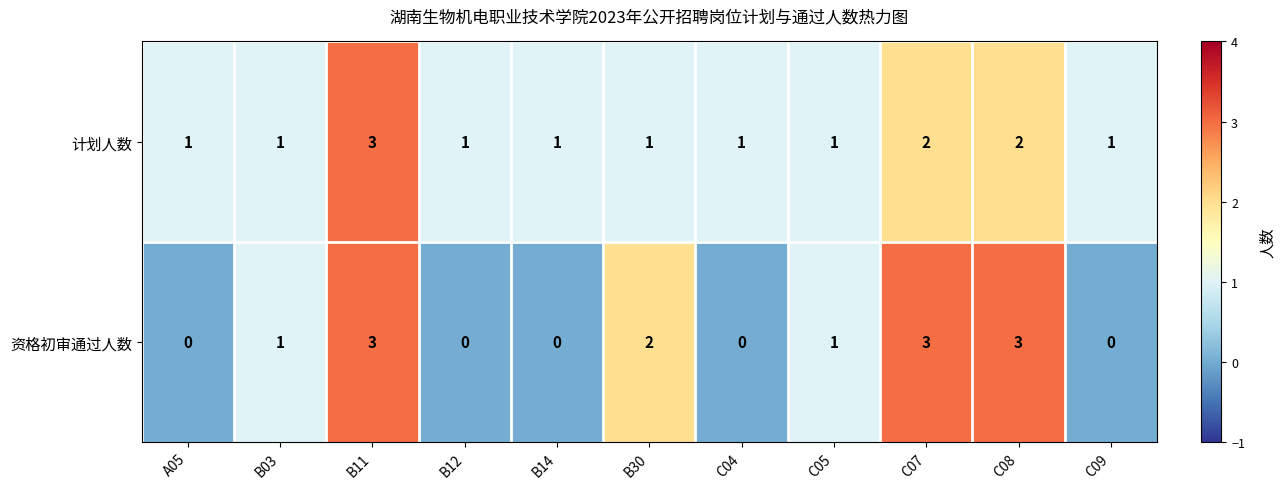

What is the difference between the maximum and minimum values in the 资格初审通过人数 series?

3